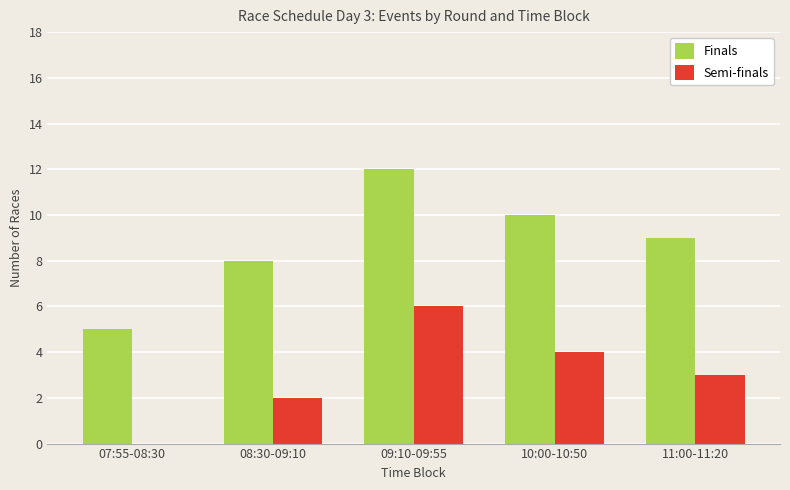

At which label does Finals reach its peak?

09:10-09:55